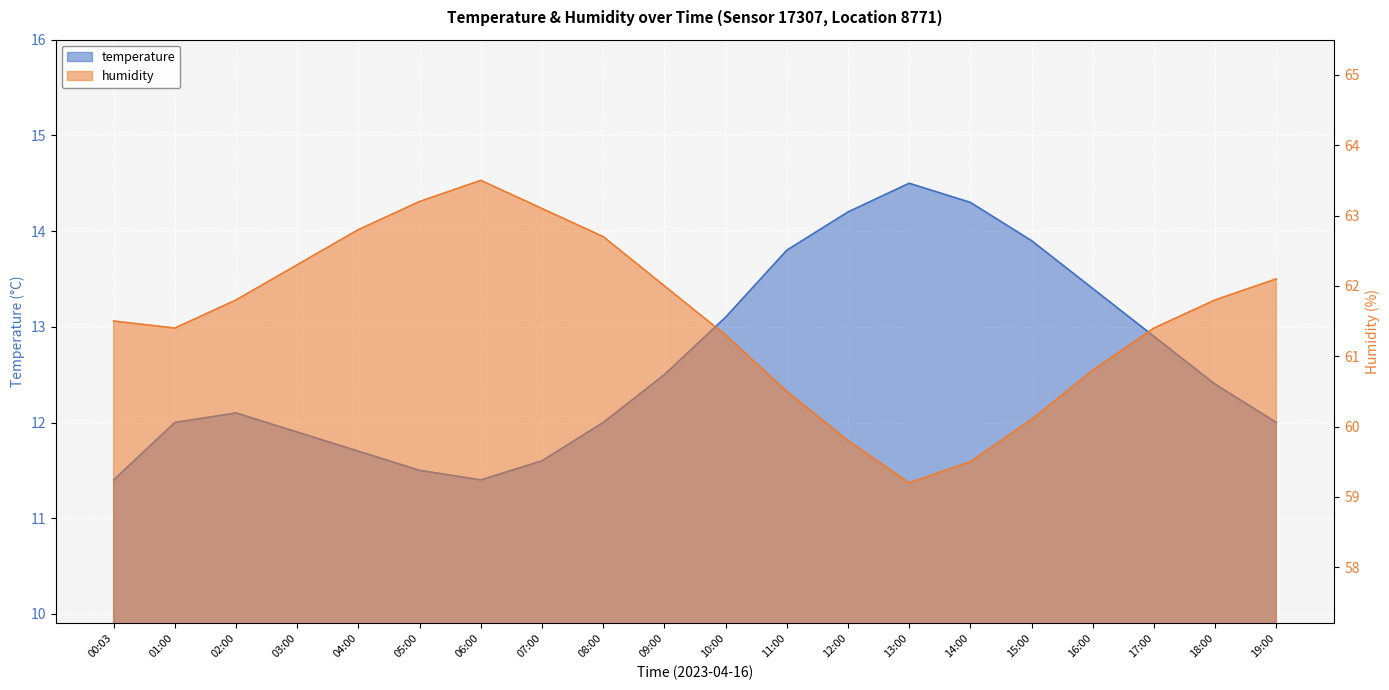

Which category has the lowest value across all series?

00:03